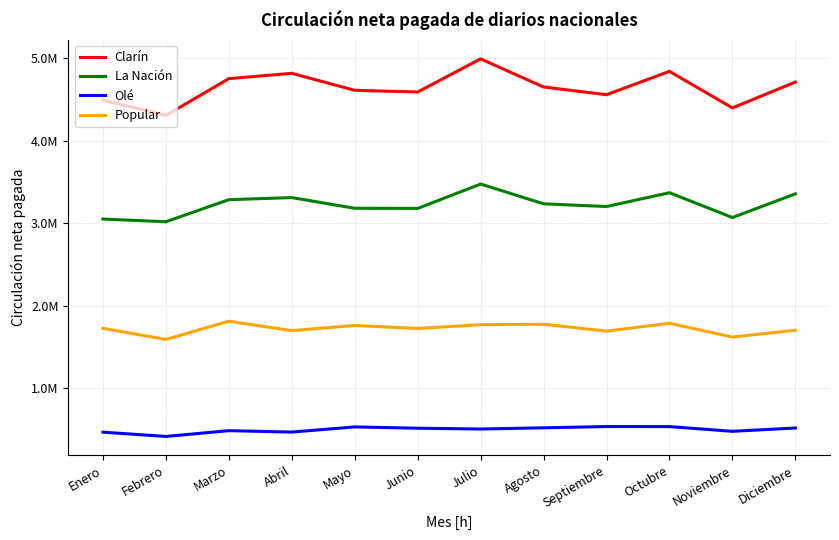

What is the difference between the Olé values at Julio and Octubre?

29481